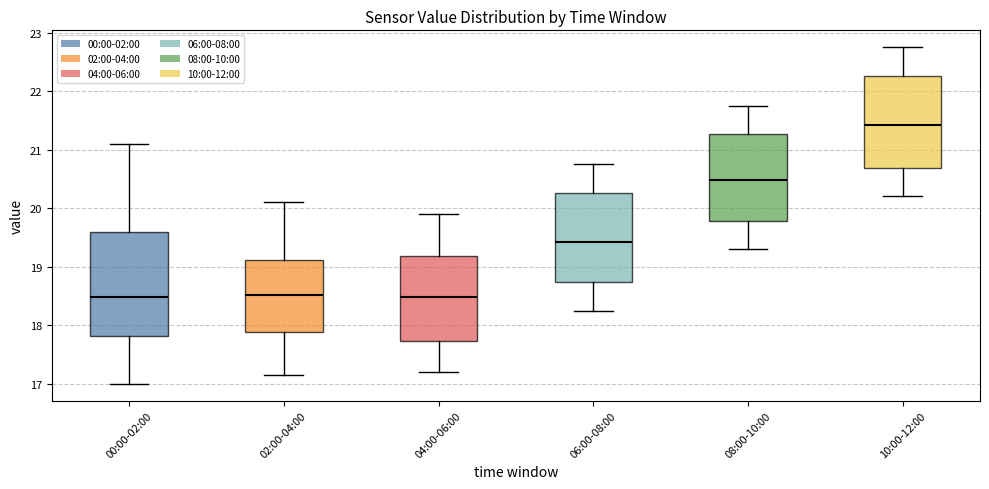

Reading left to right, read every box against the y-axis: the position of its median line, the range the box covers, and the ends of its whiskers. The values are not printed on the chart, so give them approximately, as read against the axis.

00:00-02:00: median 18.5, box 17.8 to 19.6, whiskers 17.0 to 21.1
02:00-04:00: median 18.5, box 17.9 to 19.1, whiskers 17.2 to 20.1
04:00-06:00: median 18.5, box 17.7 to 19.2, whiskers 17.2 to 19.9
06:00-08:00: median 19.4, box 18.7 to 20.3, whiskers 18.3 to 20.8
08:00-10:00: median 20.5, box 19.8 to 21.3, whiskers 19.3 to 21.8
10:00-12:00: median 21.4, box 20.7 to 22.3, whiskers 20.2 to 22.8